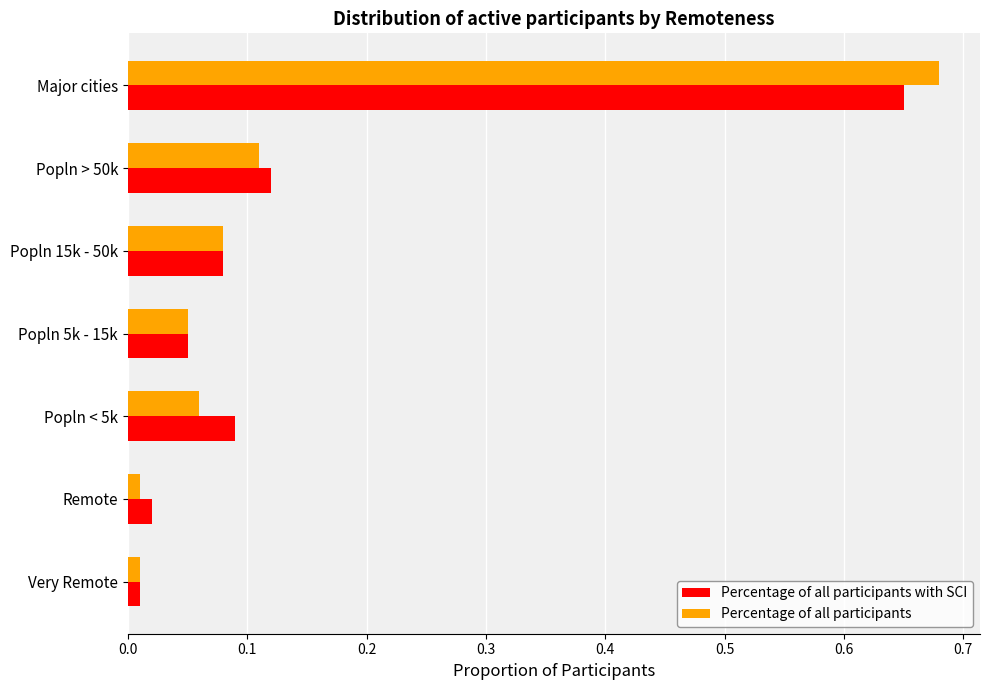

How many categories are shown in the chart?

7